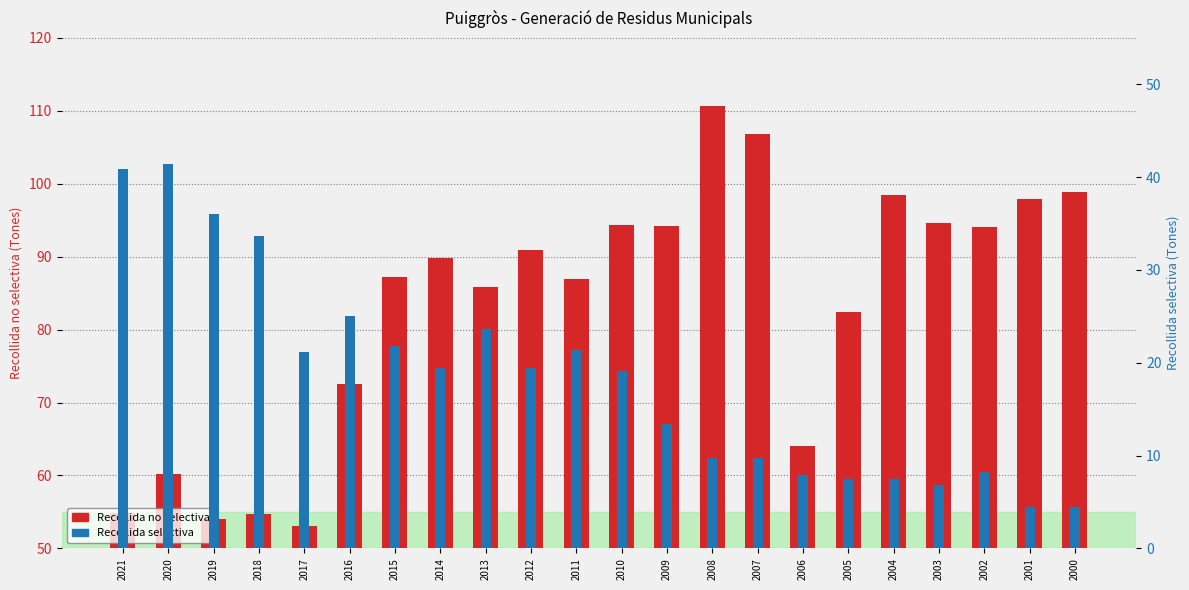

What is the value of the Recollida no selectiva bar at the 18th from the left?

98.5